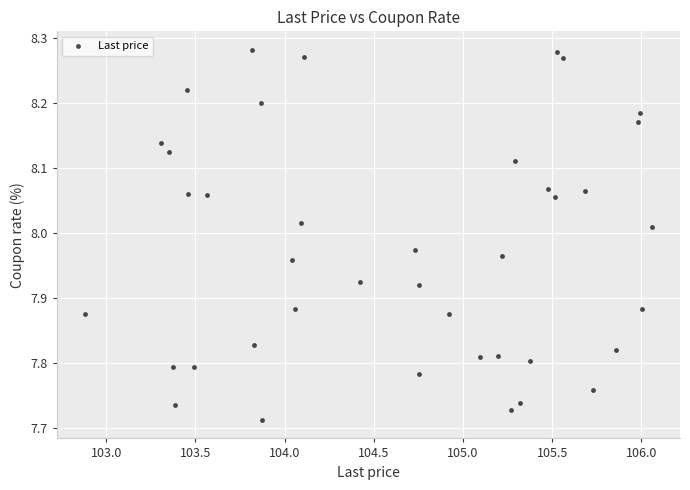

What is the range of X values (max minus min)?

3.2